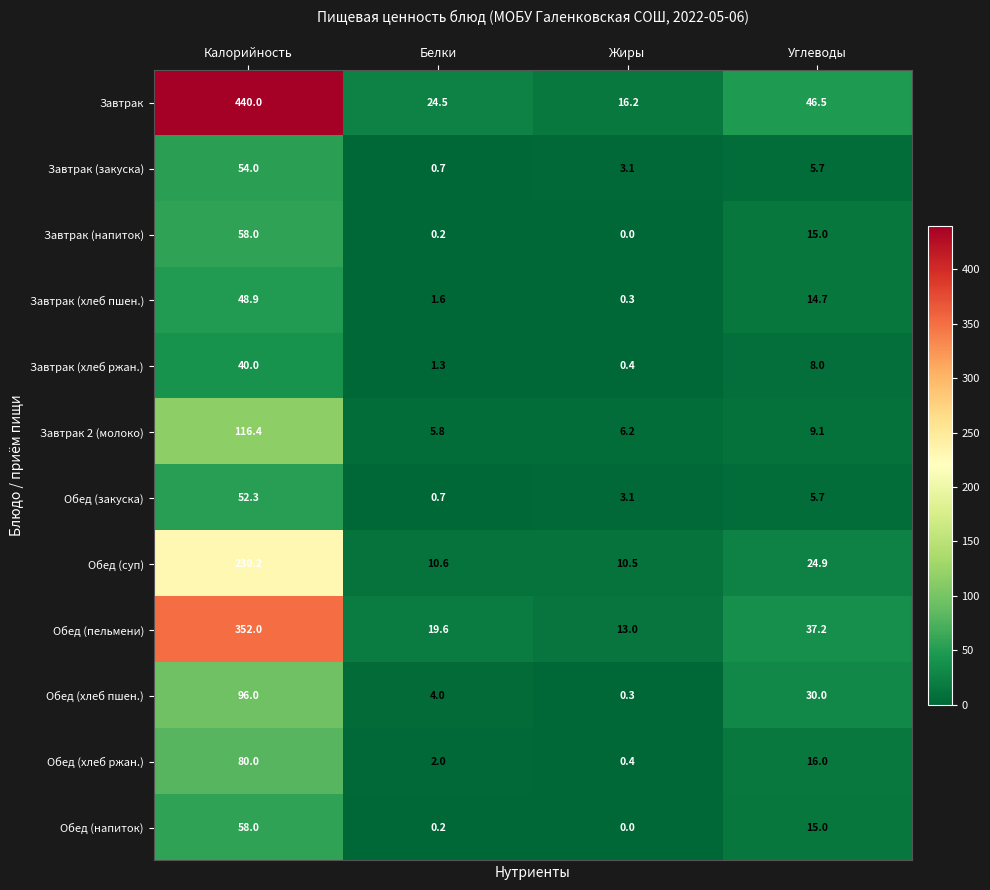

Rank the categories by Обед (суп) value from lowest to highest.

Жиры, Белки, Углеводы, Калорийность